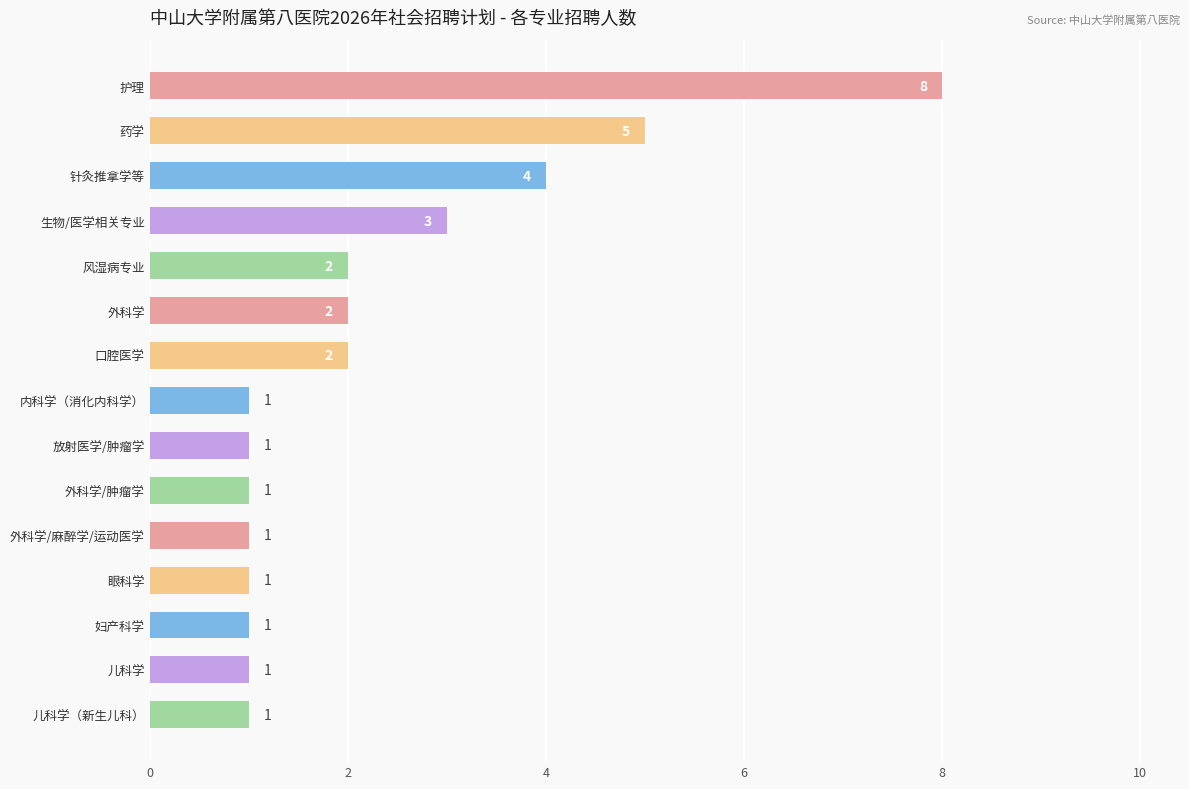

The value at 眼科学 is 0. True or false?

False